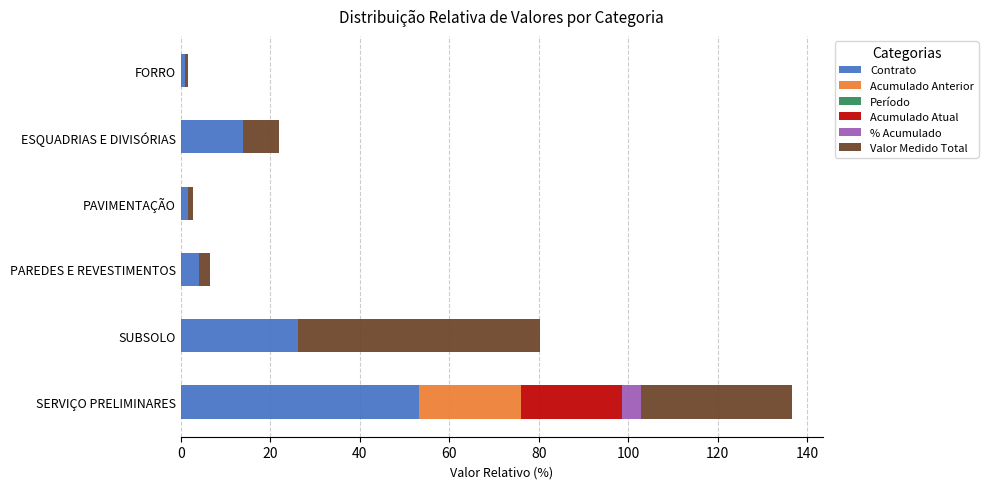

What is the total value across all series at SERVIÇO PRELIMINARES?

136.7